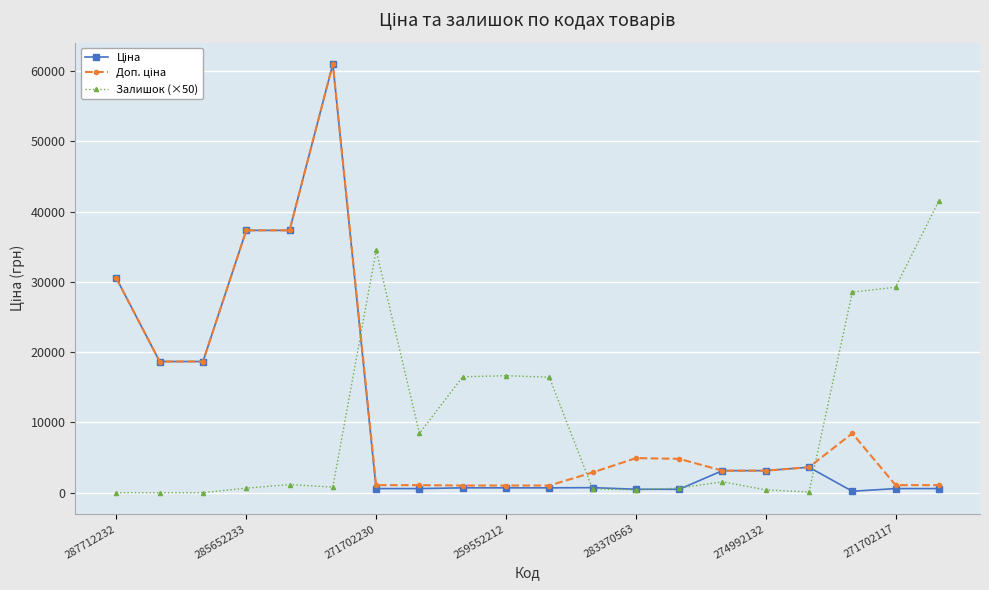

What is the greatest value displayed?

61024.7